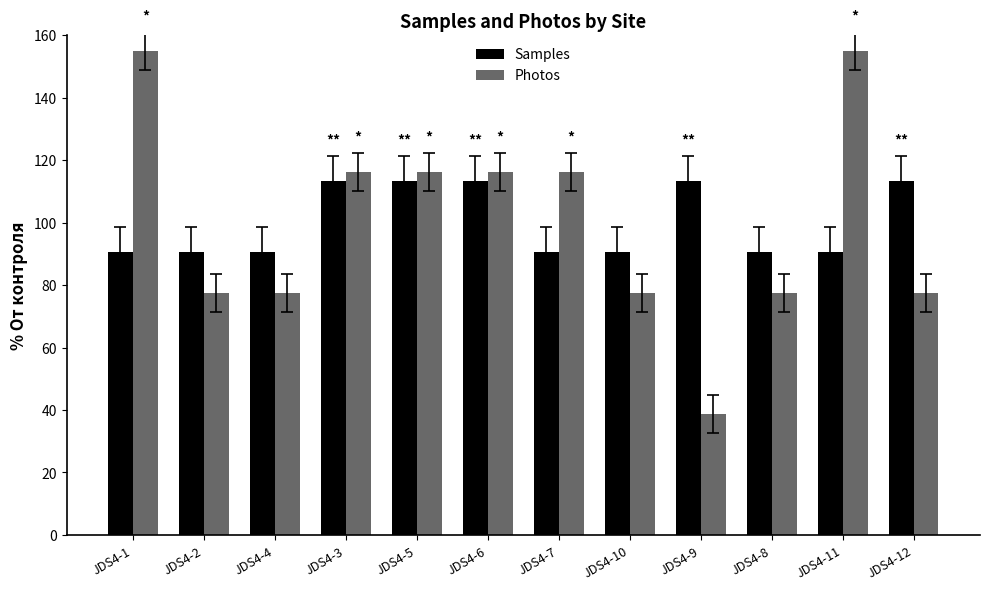

What is the average value of the Samples series?

100.0